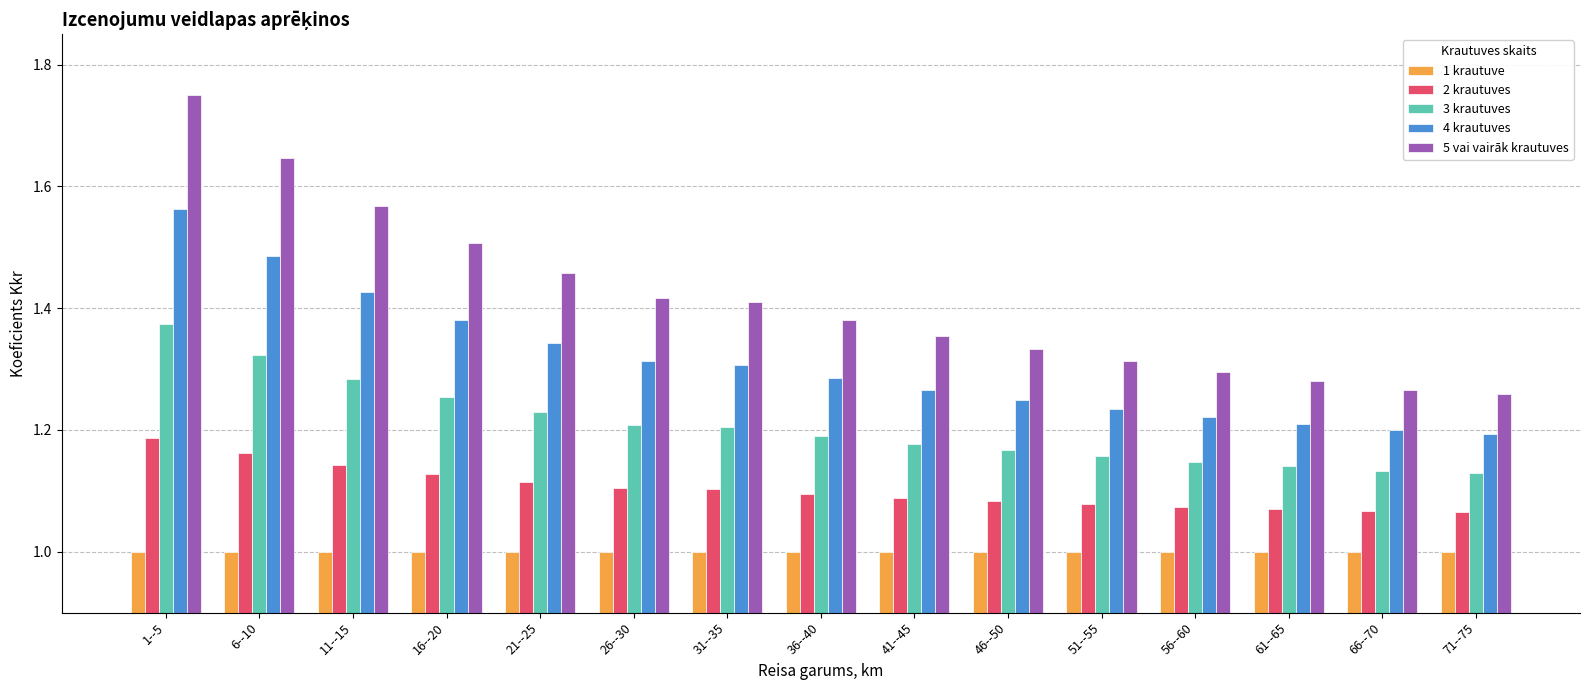

Is the value of 2 krautuves at 26--30 greater than the value of 5 vai vairāk krautuves at 41--45?

No